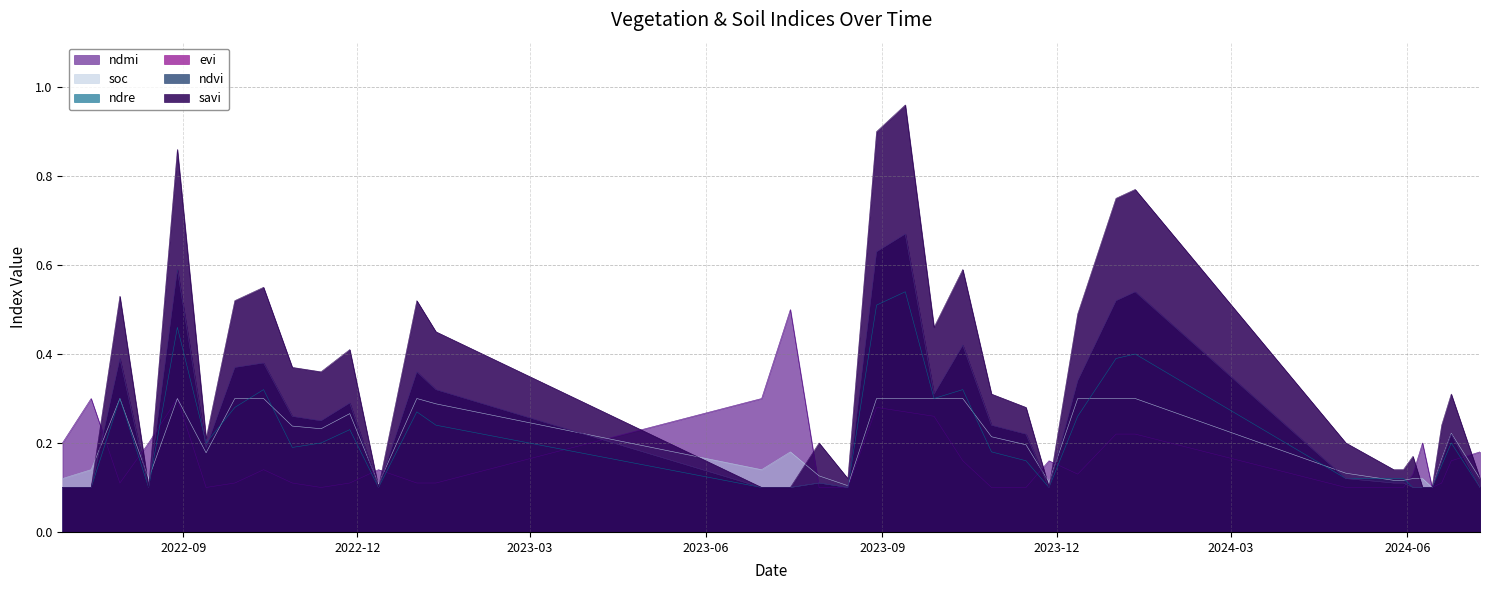

How many interior local peaks does the soc series have?

6